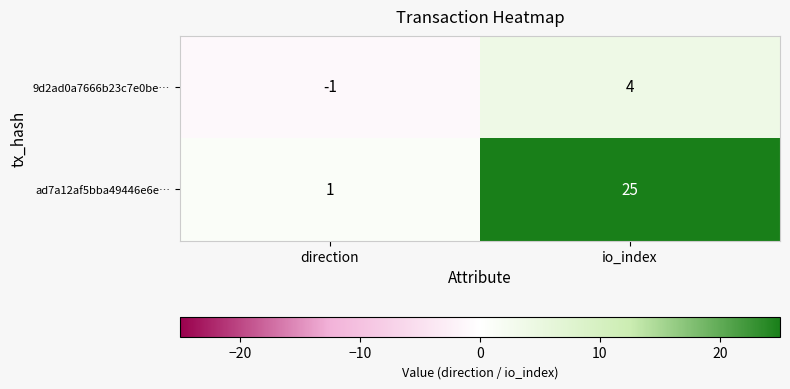

Reading left to right, list all the values displayed in this chart.

9d2ad0a7666b23c7e0be…: direction=-1	io_index=4
ad7a12af5bba49446e6e…: direction=1	io_index=25